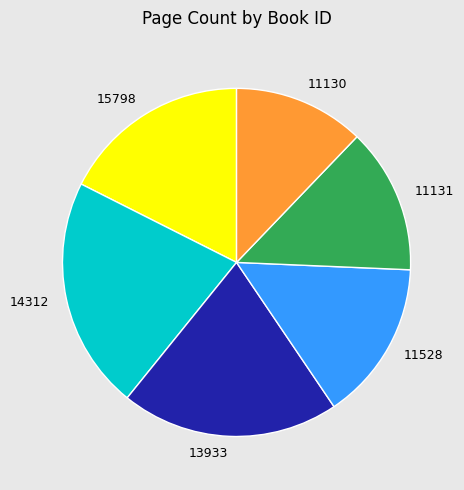

Which has a higher value, 11131 or 13933?

13933